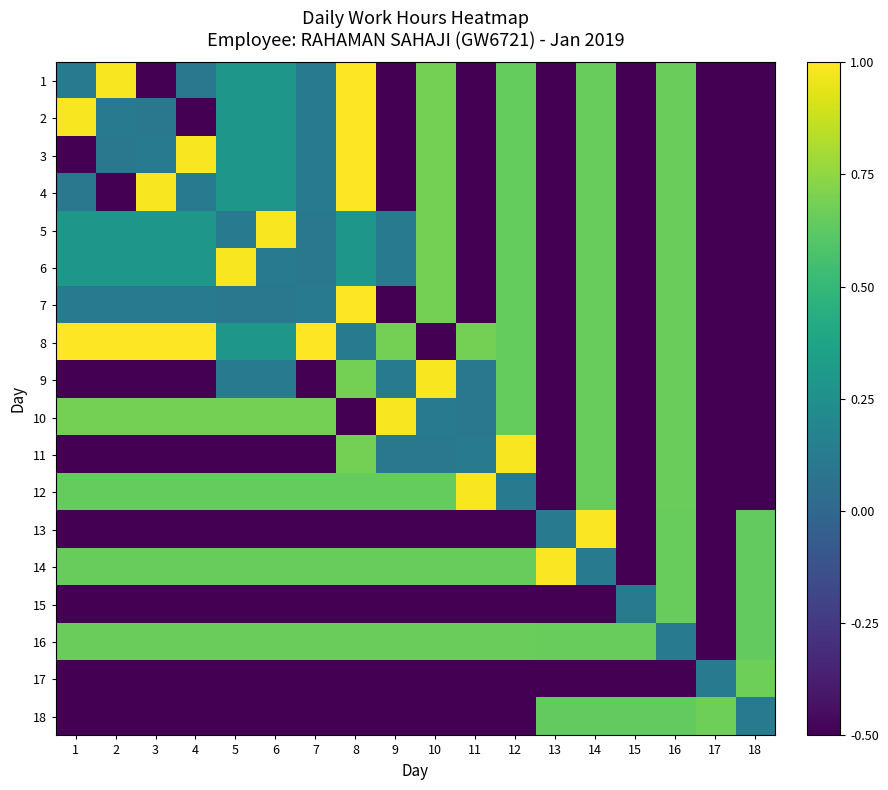

Count the number of data series in this chart.

18